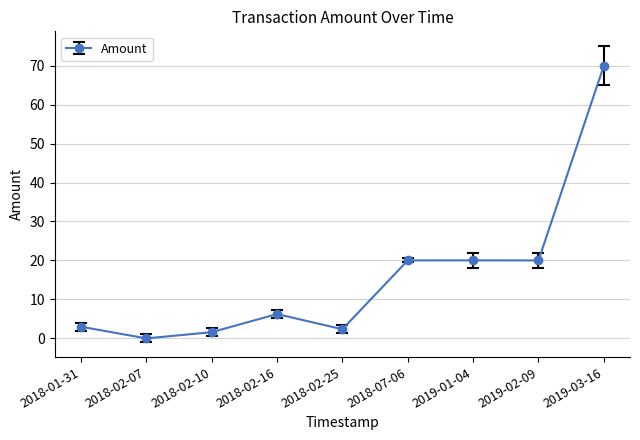

What is the average value?

15.9